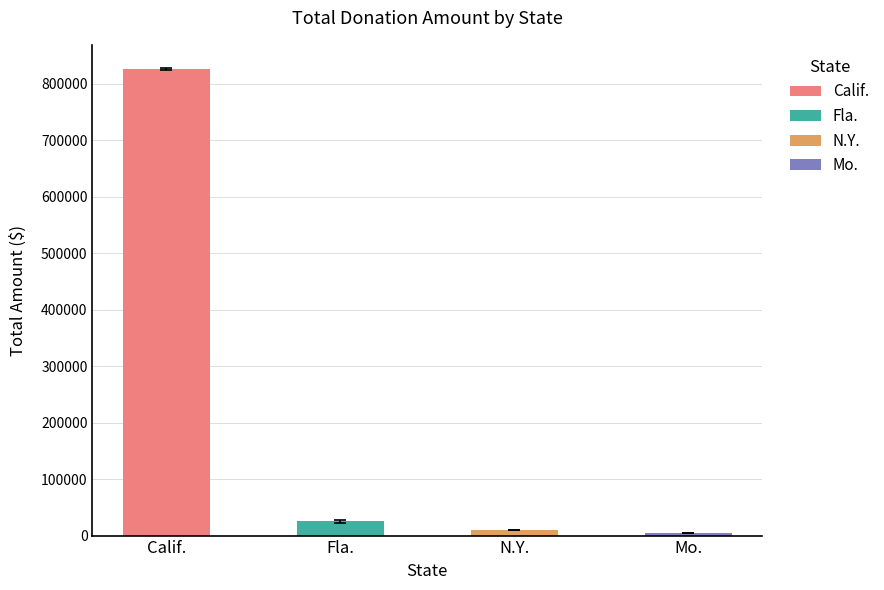

Between Mo. and N.Y., which is larger?

N.Y.